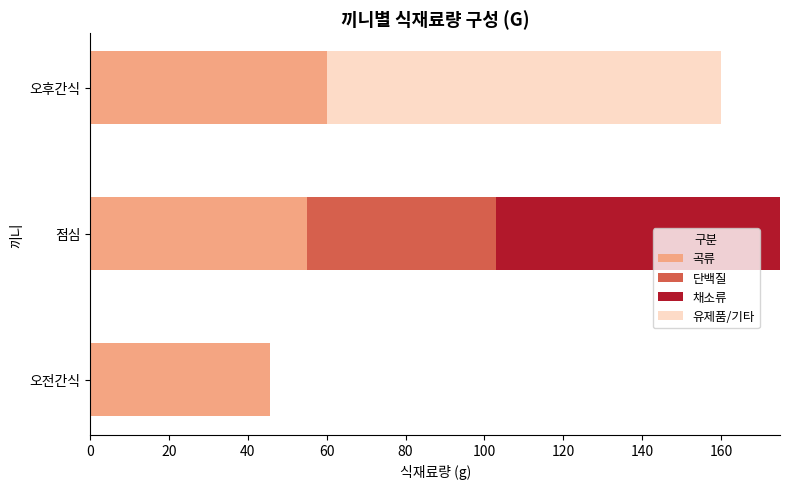

What is the sum of all 곡류 values?

160.6